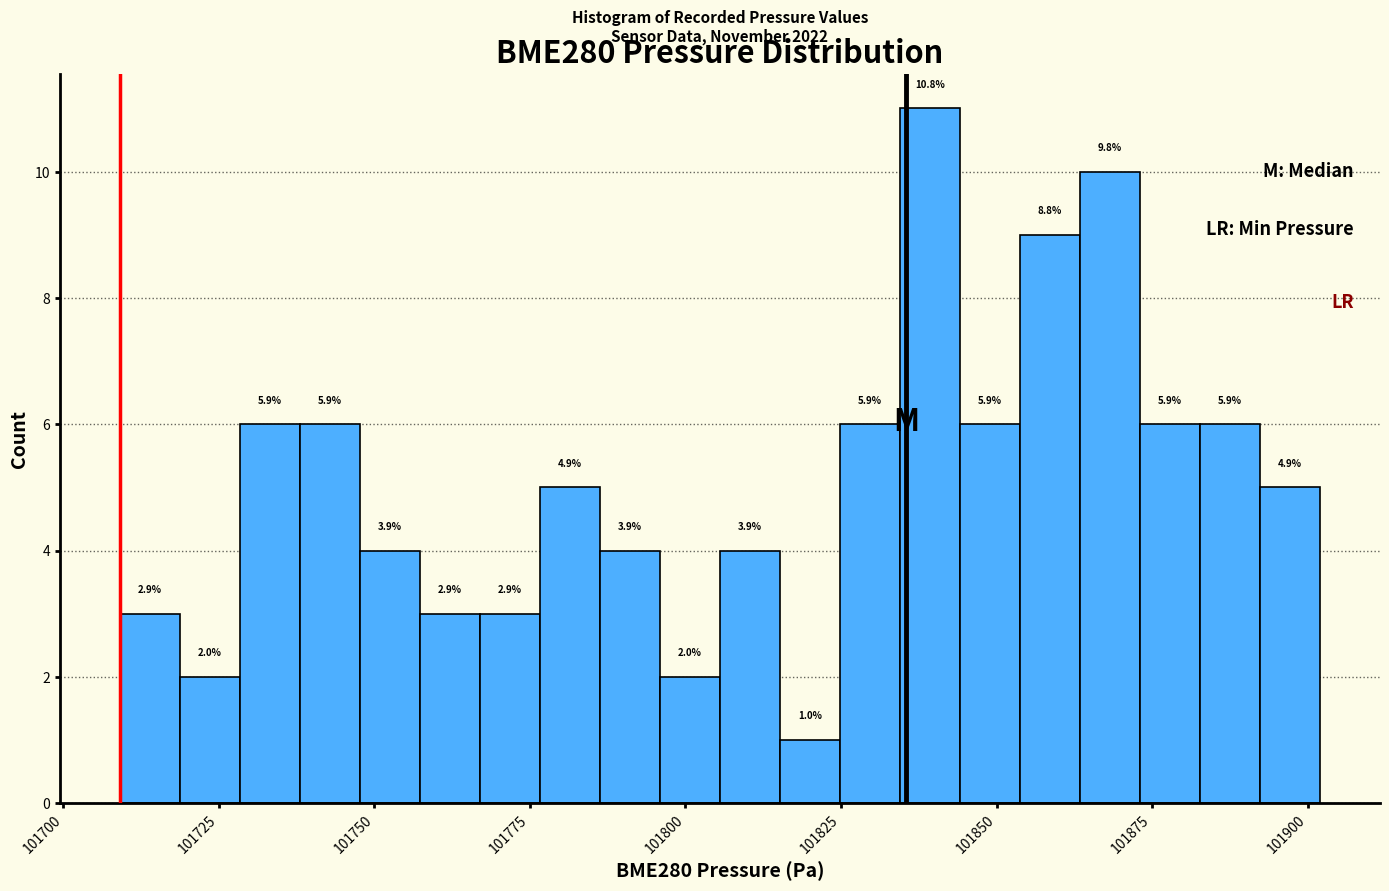

Read against the x-axis, roughly where is the centre of the tallest bar?

101840